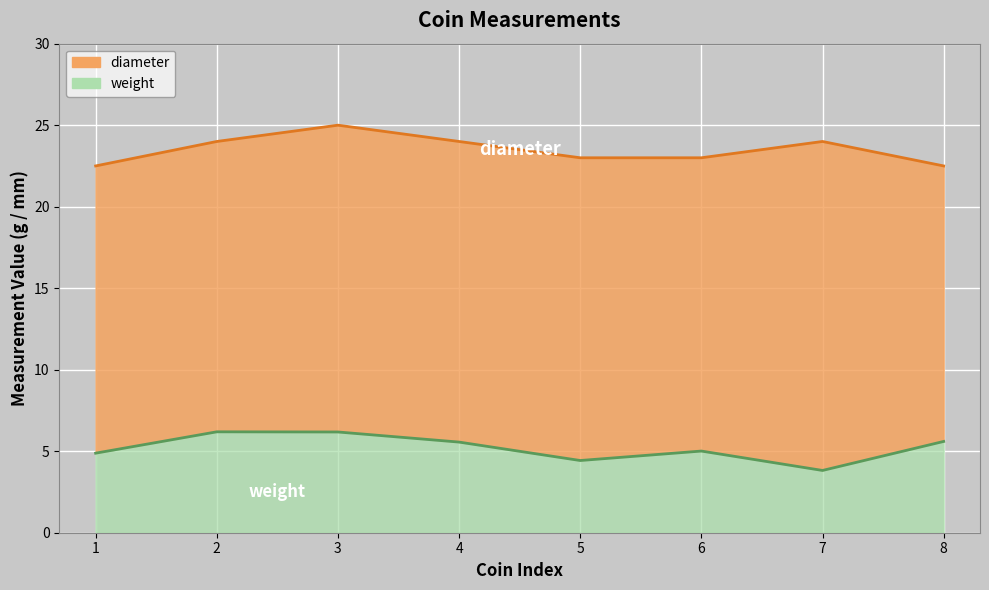

What is the lowest value of the weight series?

3.8